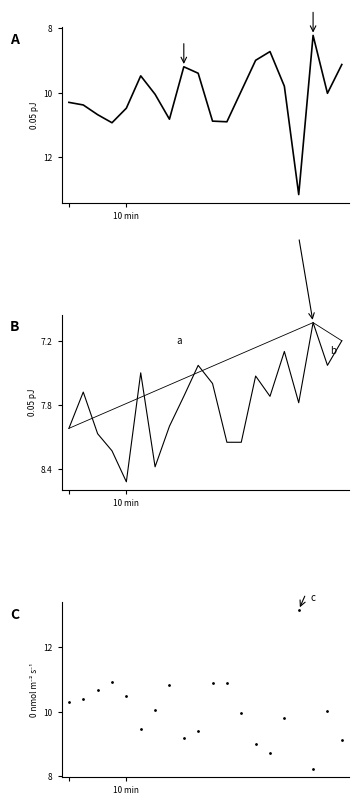

What is the difference between the second highest and minimum values in the P1 series?

2.7